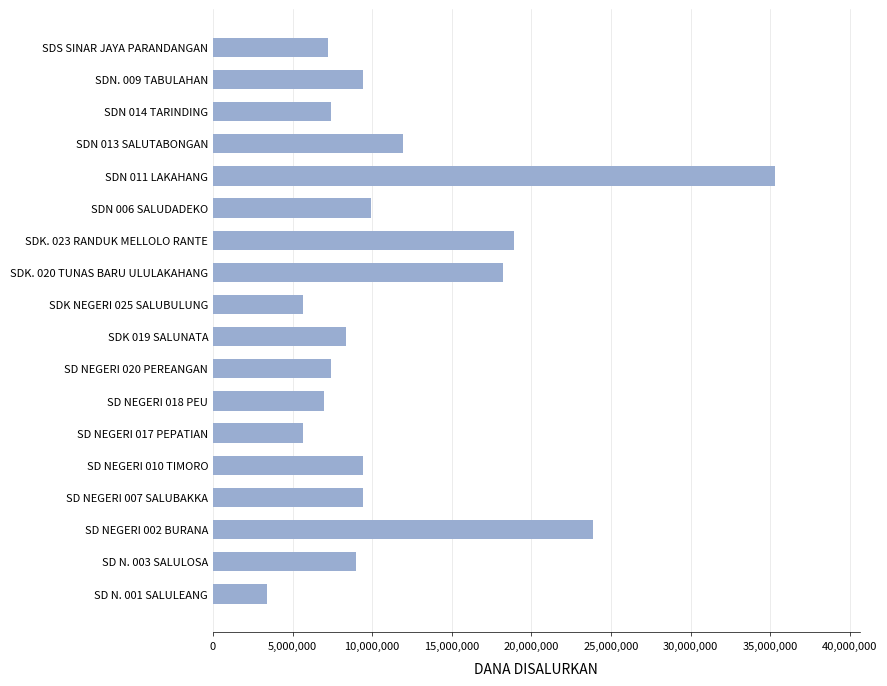

What is the minimum value shown in the chart?

3375000